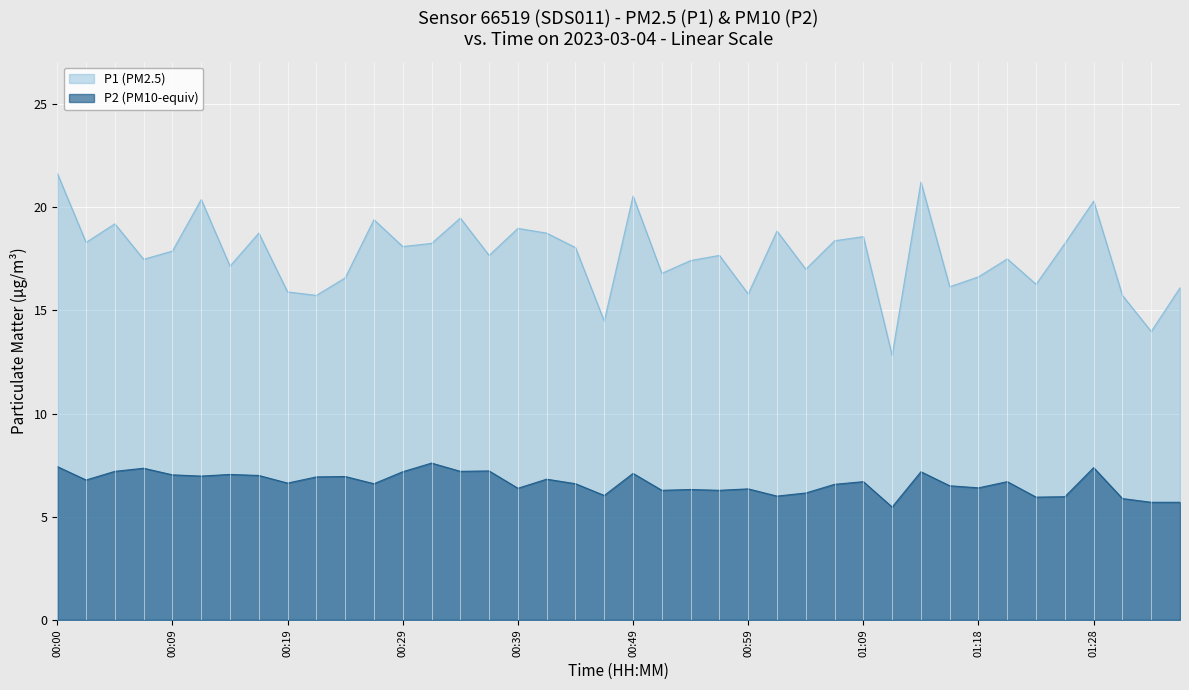

Reading right to left, extract all data points from this chart.

P1: 16.1	14.0	15.7	20.3	18.2	16.3	17.5	16.6	16.1	21.2	12.8	18.6	18.4	17.0	18.9	15.8	17.7	17.4	16.8	20.6	14.5	18.1	18.8	19.0	17.7	19.5	18.2	18.1	19.4	16.6	15.7	15.9	18.8	17.1	20.4	17.9	17.5	19.2	18.3	21.6
P2: 5.7	5.7	5.9	7.4	6.0	6.0	6.7	6.4	6.5	7.2	5.5	6.7	6.6	6.2	6.0	6.3	6.3	6.3	6.3	7.1	6.0	6.6	6.8	6.4	7.2	7.2	7.6	7.2	6.6	7.0	6.9	6.6	7.0	7.0	7.0	7.0	7.3	7.2	6.8	7.4